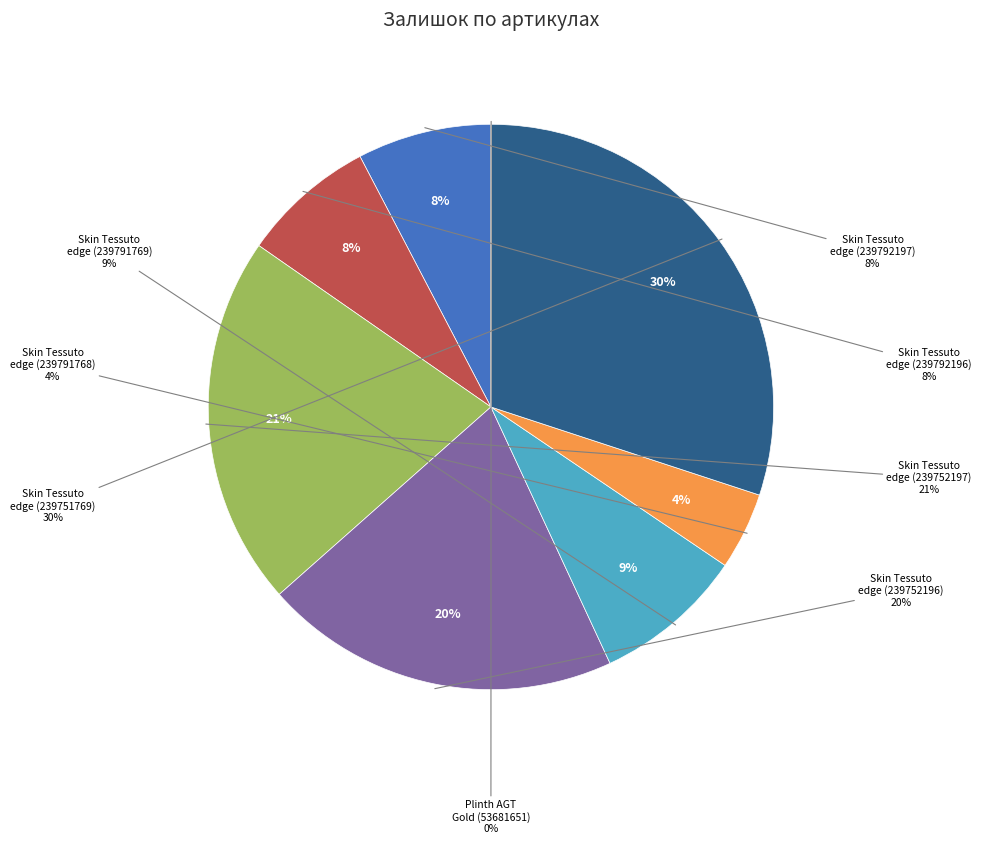

Is there a majority slice in this chart?

No